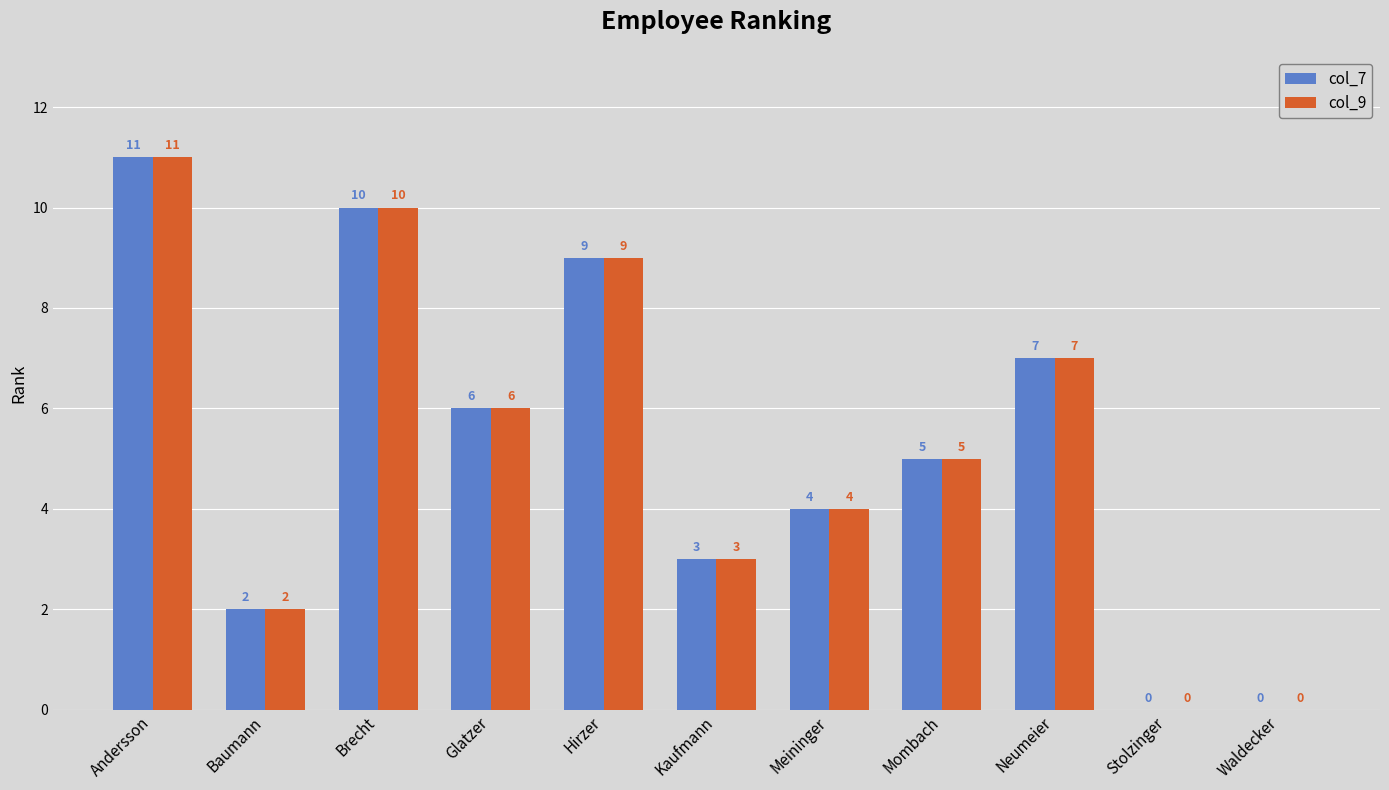

The col_7 series shows 1 at Mombach. True or false?

False